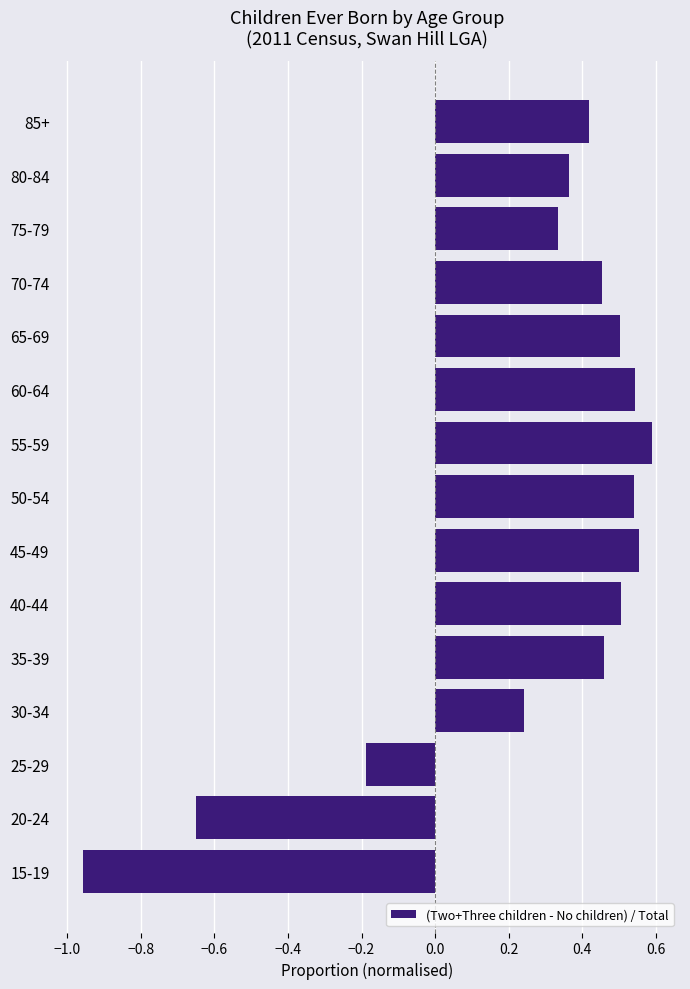

At which category does the chart reach its peak across all series?

55-59